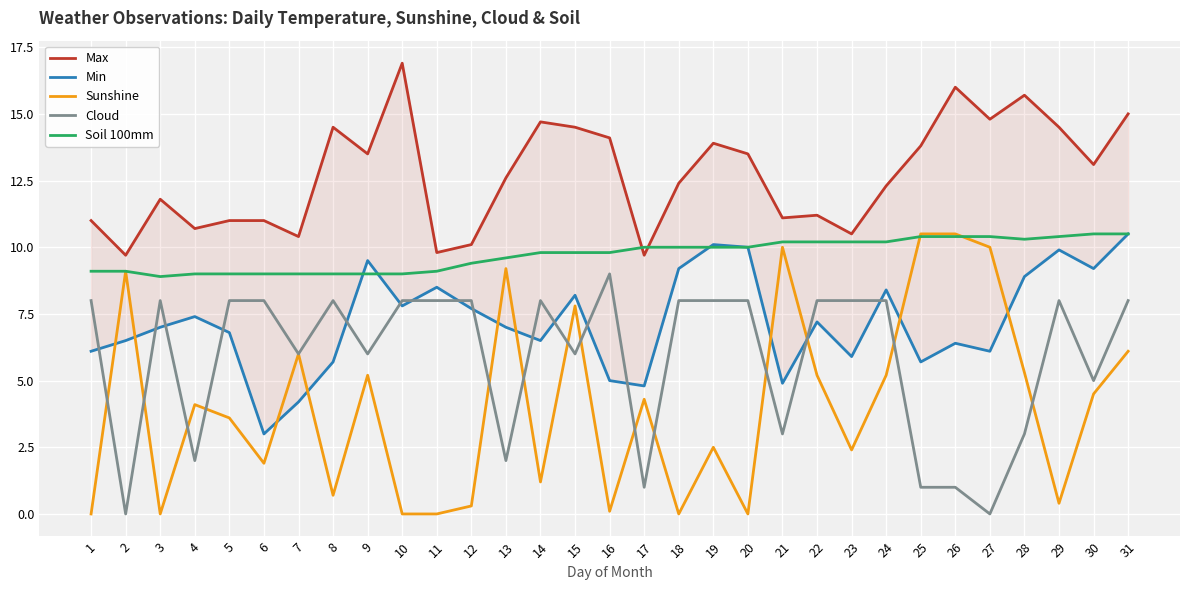

The Cloud series shows 5.4 at 31. True or false?

False